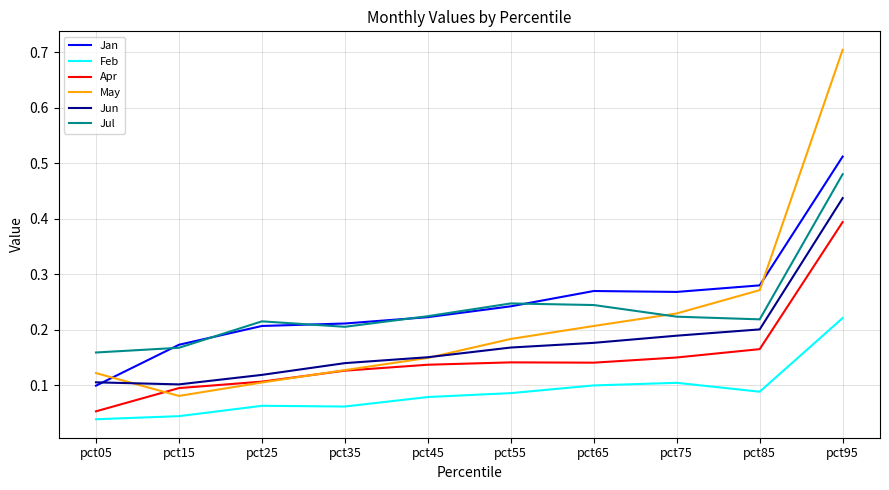

True or false: Jul and Feb intersect in this chart.

False